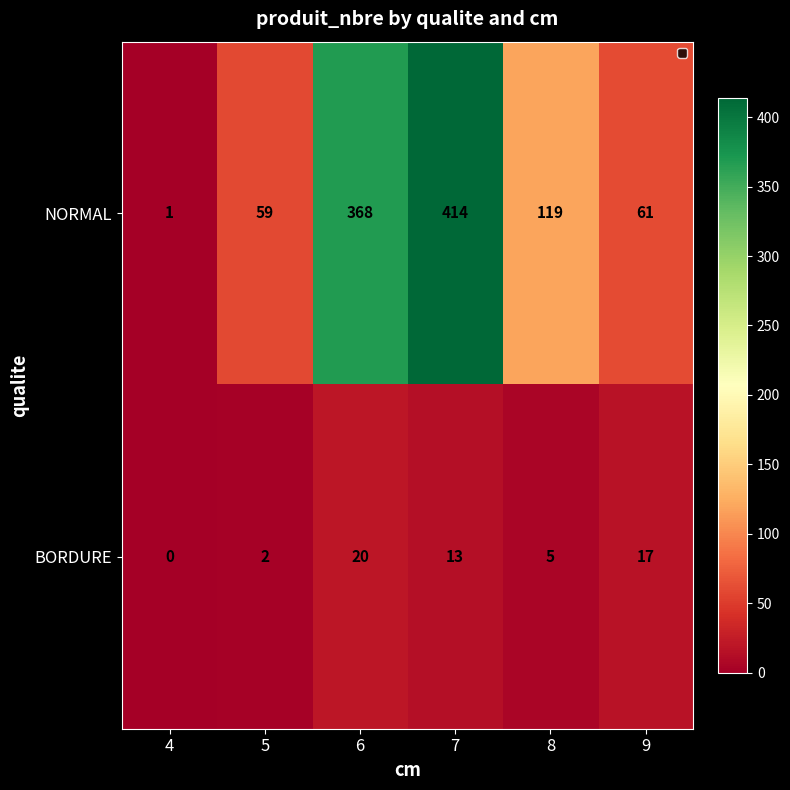

Which series has the widest spread of values?

NORMAL